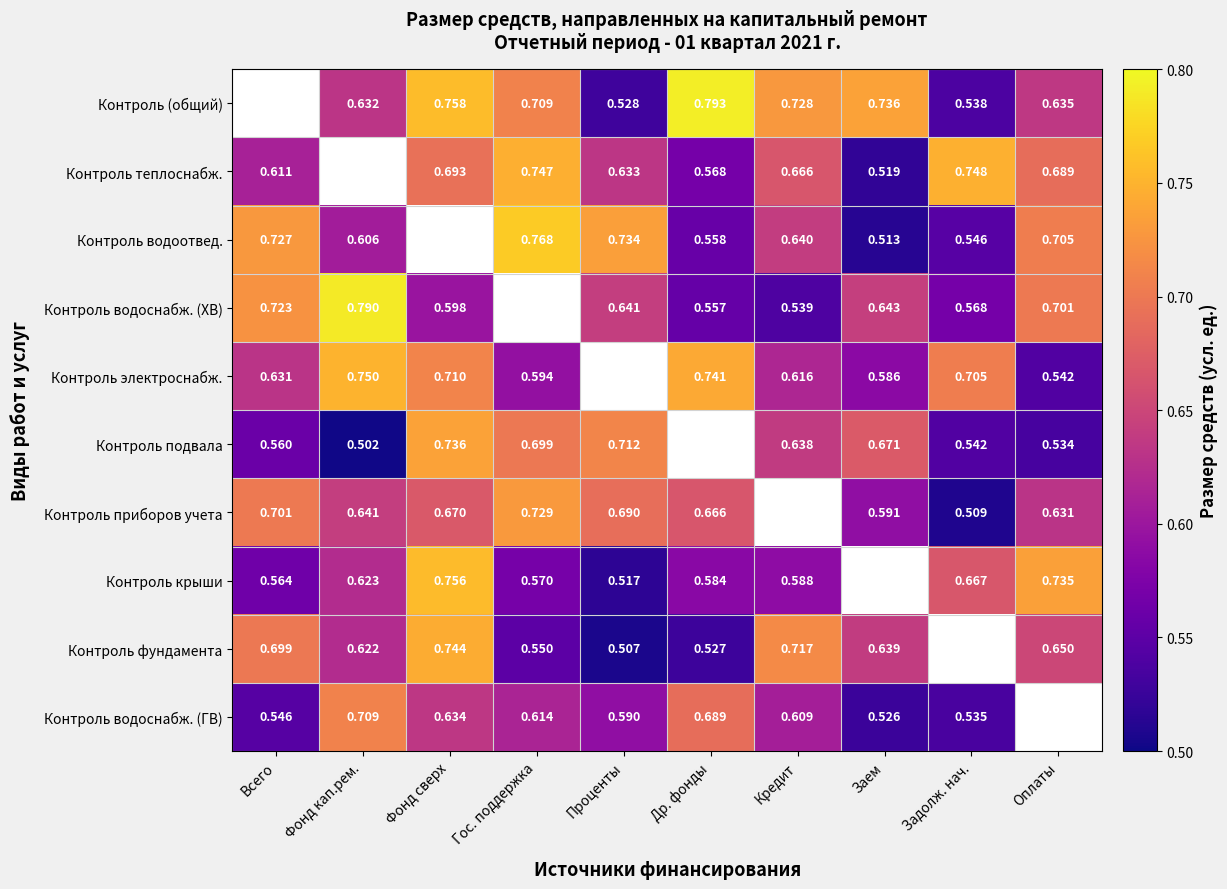

What is the difference between the Контроль приборов учета values at Задолж. нач. and Фонд кап.рем.?

0.1